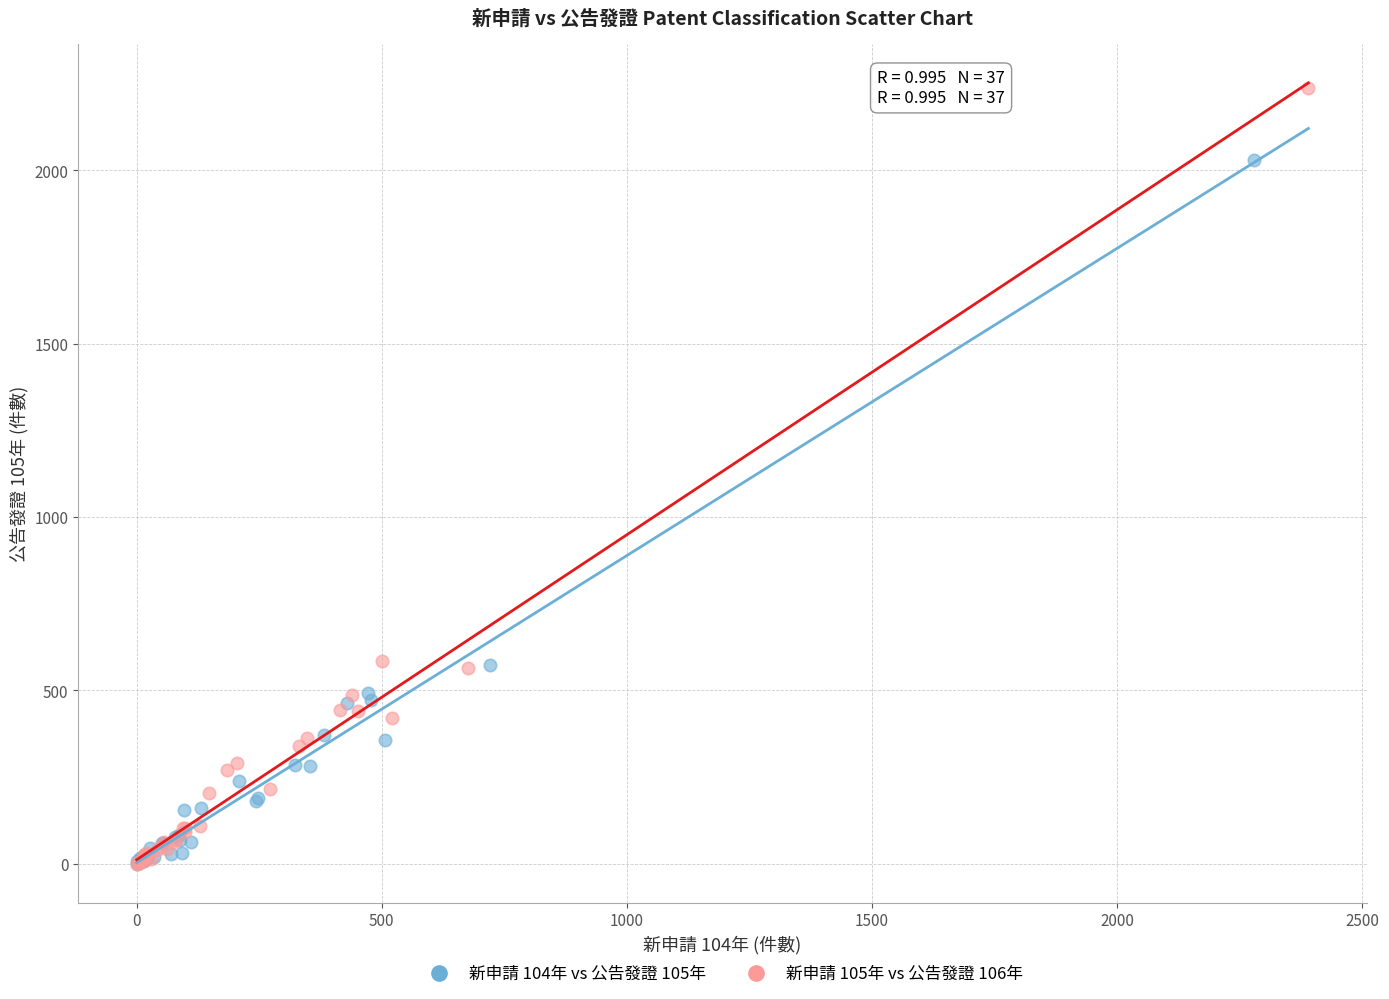

Which series has the largest Y range (max minus min)?

新申請 105年 vs 公告發證 106年